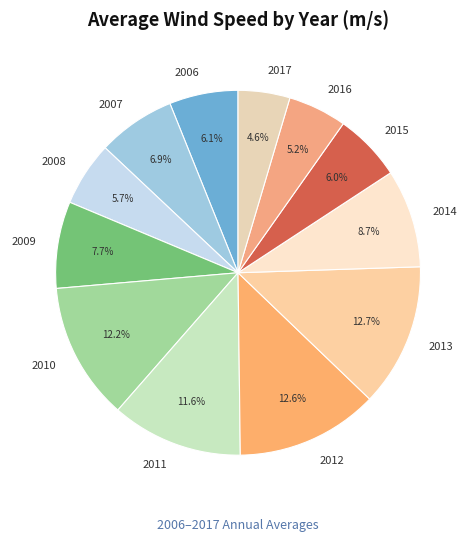

To the nearest percent, what portion does 2011 represent?

12%